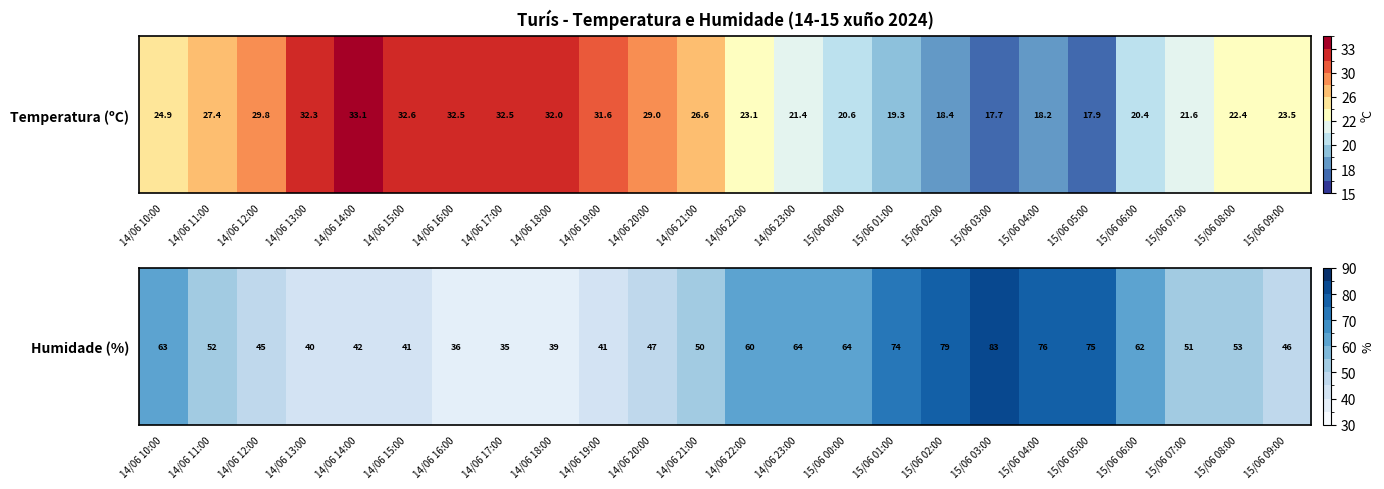

Is it true that the value at 15/06 01:00 is 74?

True